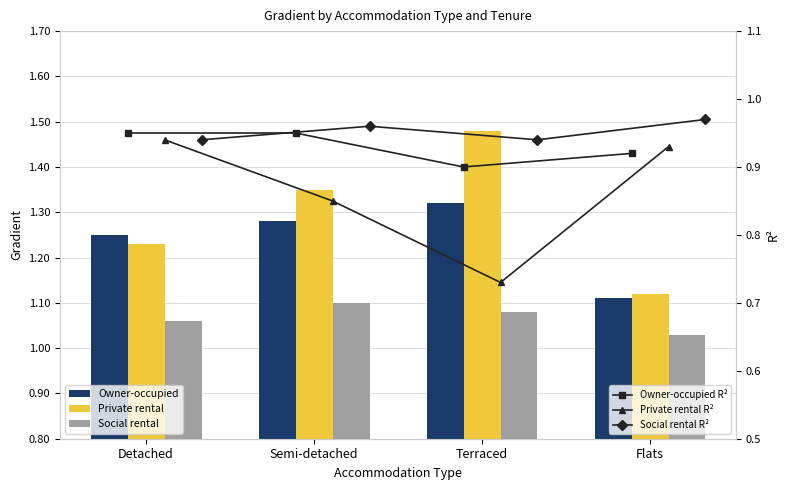

Which has a higher value, Semi-detached or Terraced?

Terraced